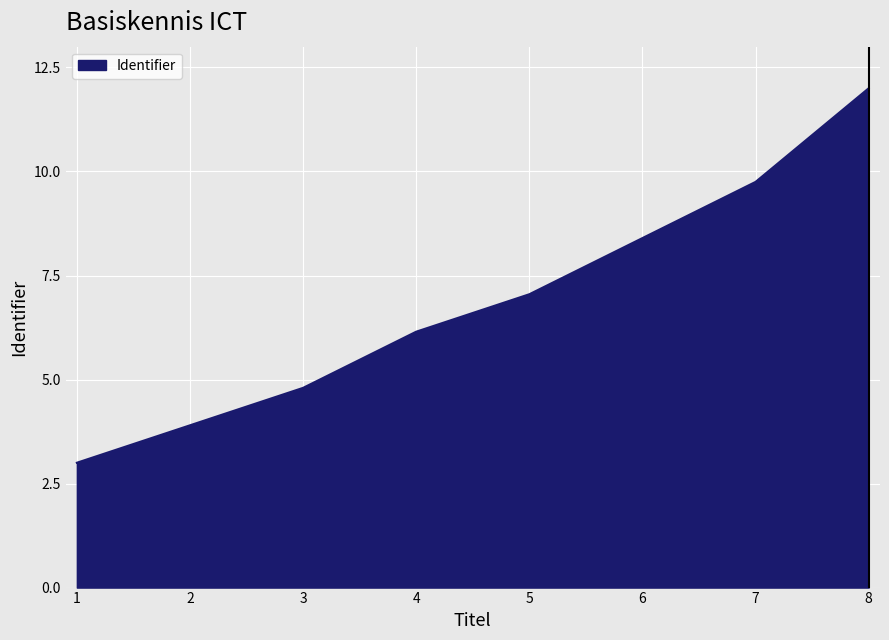

What is the difference between the maximum and minimum values?

9.0